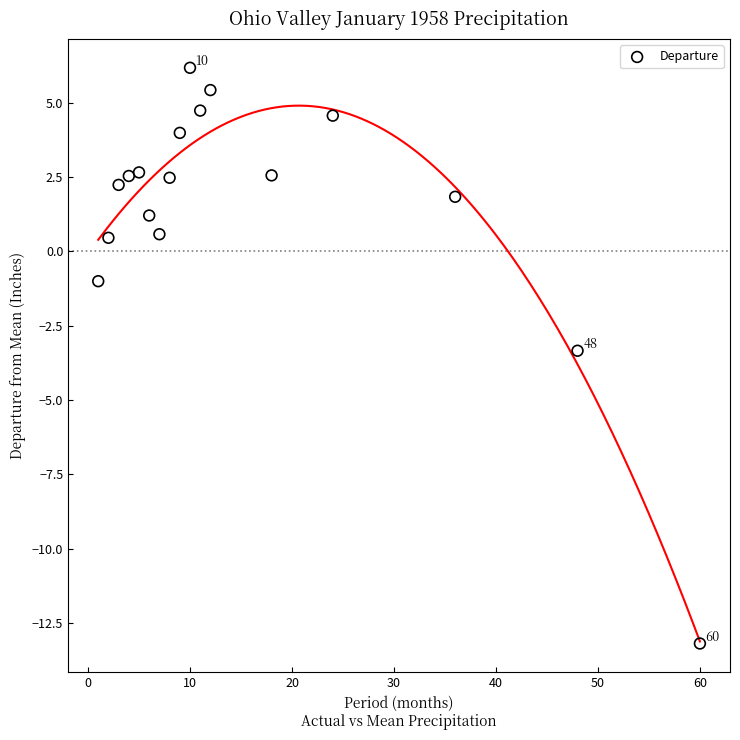

What Y value in the scatter plot is closest to -3?

-3.3